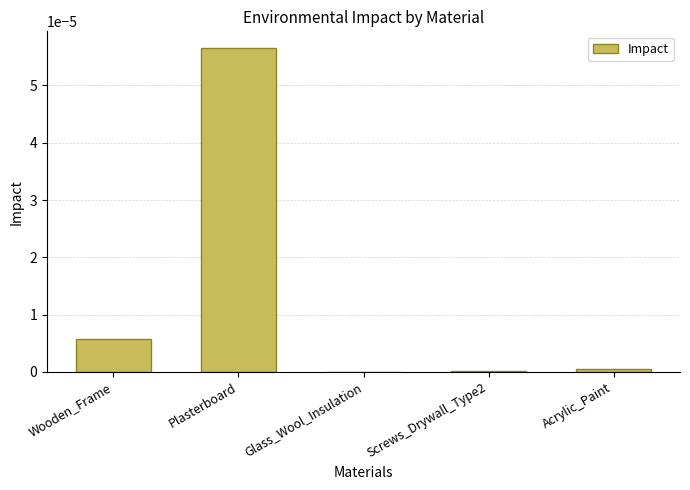

Which has a higher value, Plasterboard or Acrylic_Paint?

Plasterboard